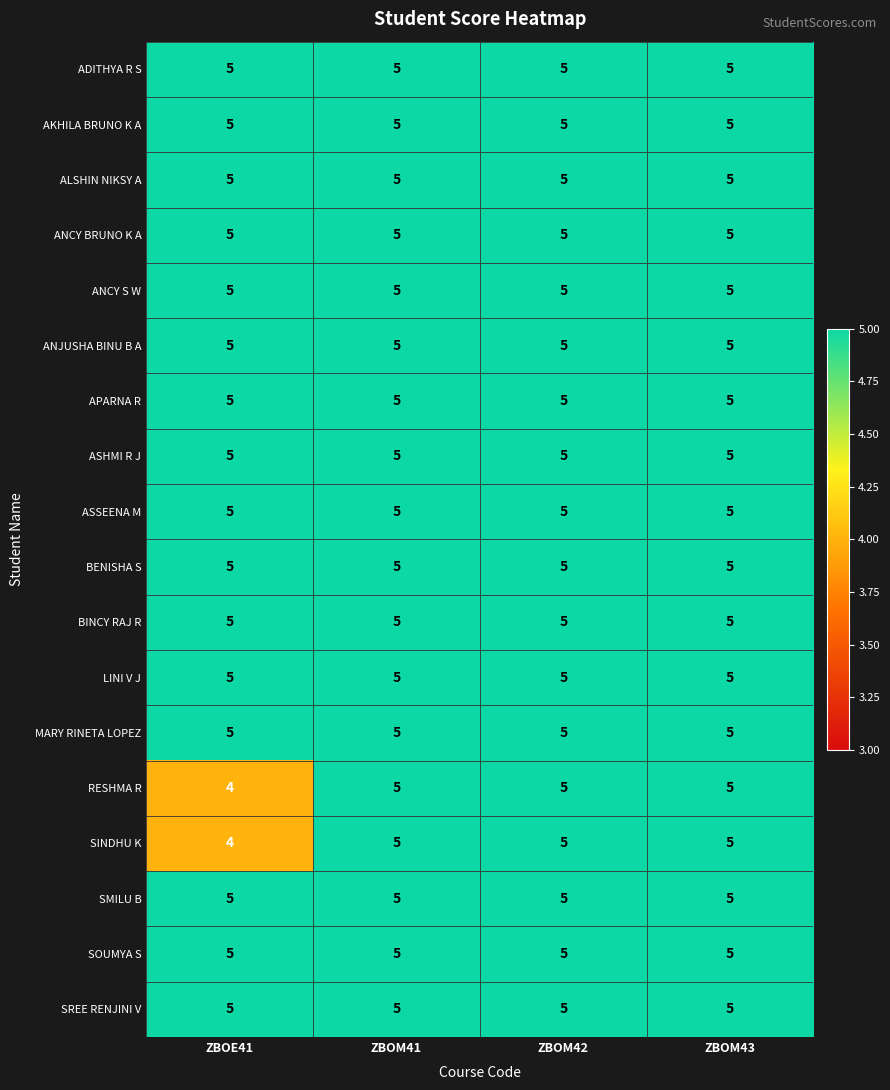

Is it true that RESHMA R equals 5 at ZBOM42?

True